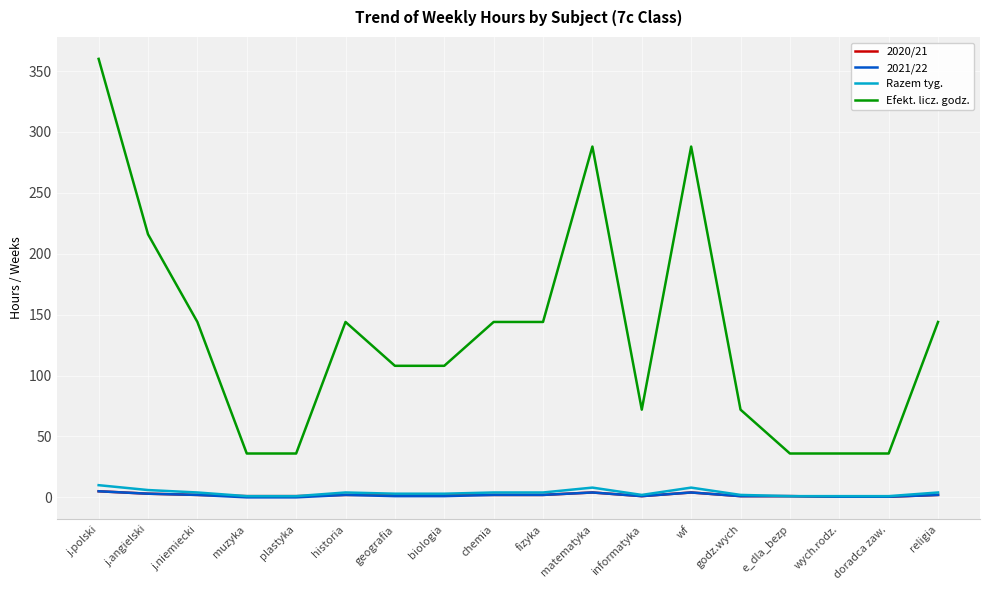

Which category has the highest value in the Efekt. licz. godz. series?

j.polski